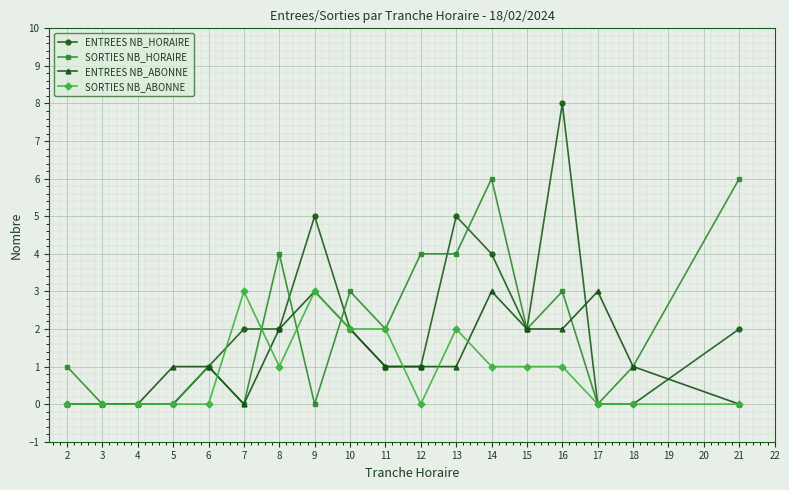

What is the greatest value displayed?

8